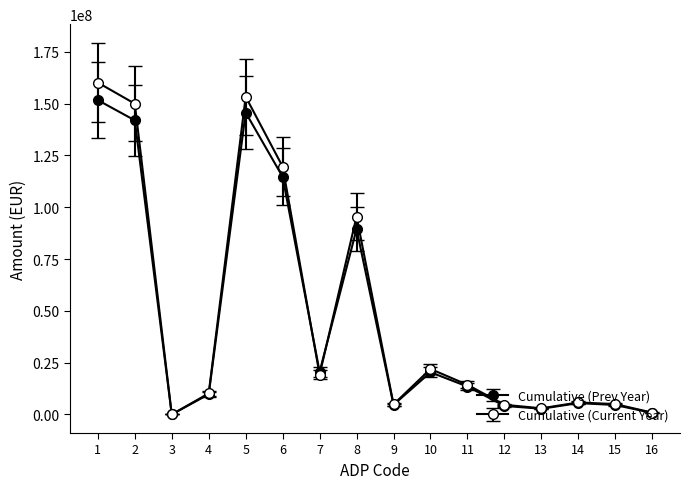

How many series are shown in this chart?

2